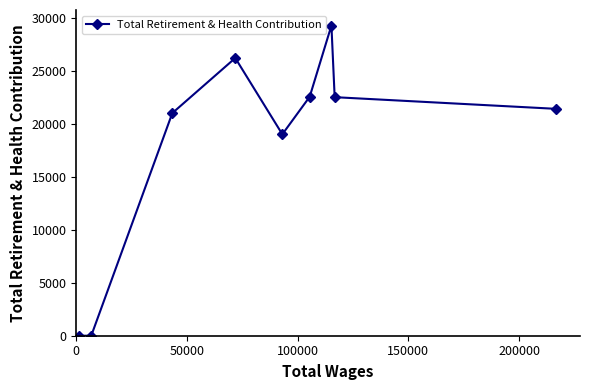

How many interior local peaks (higher than both neighbors) does the data have?

2